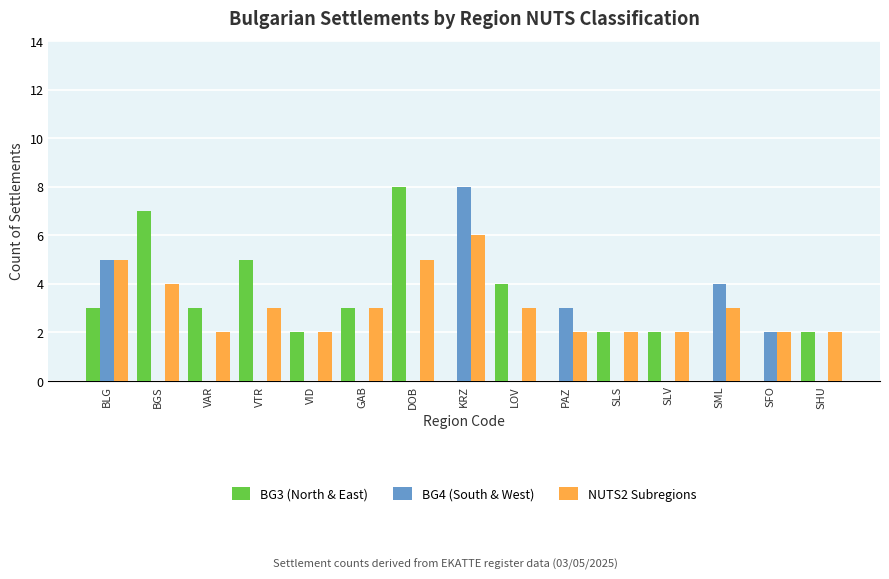

At which label does BG3 (North & East) first exceed 2?

BLG